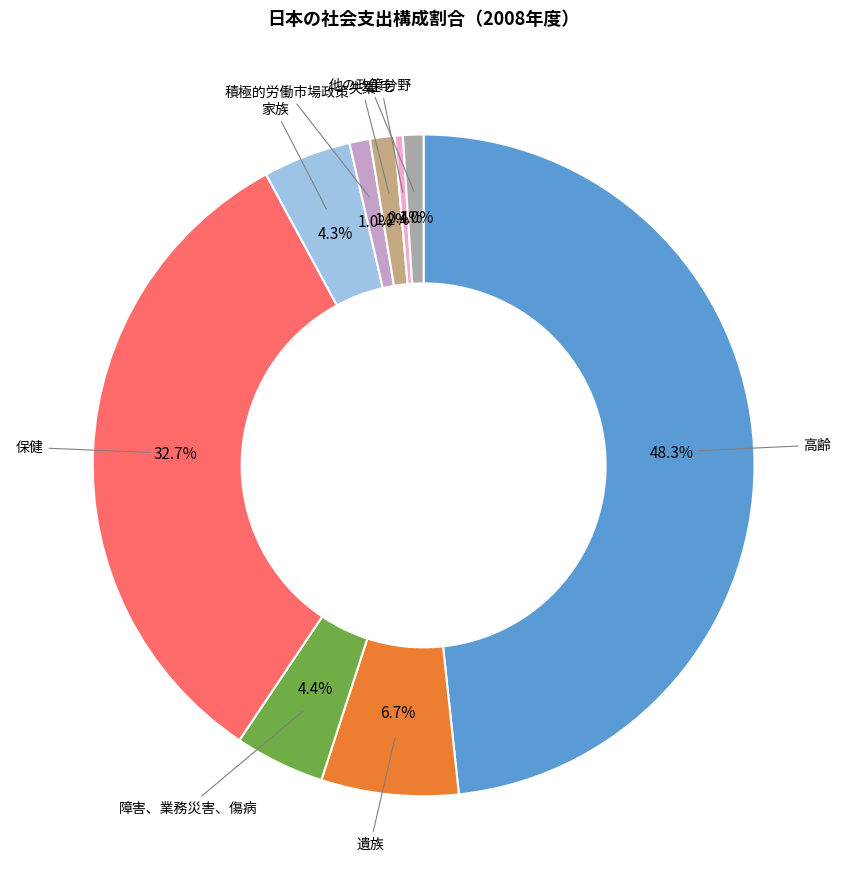

How many segments does this pie chart have?

9